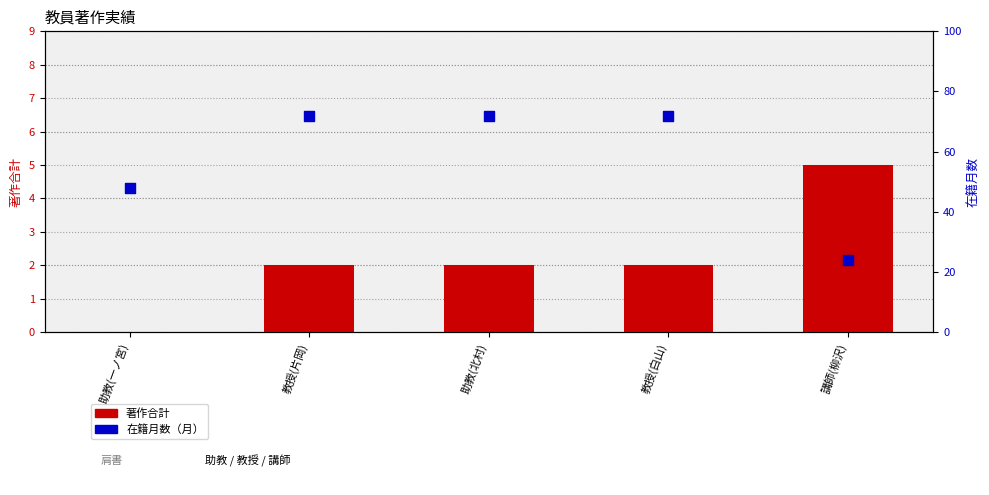

Is the value of 著作合計 at 助教(一ノ宮) greater than the value of 在籍月数 at 助教(一ノ宮)?

No